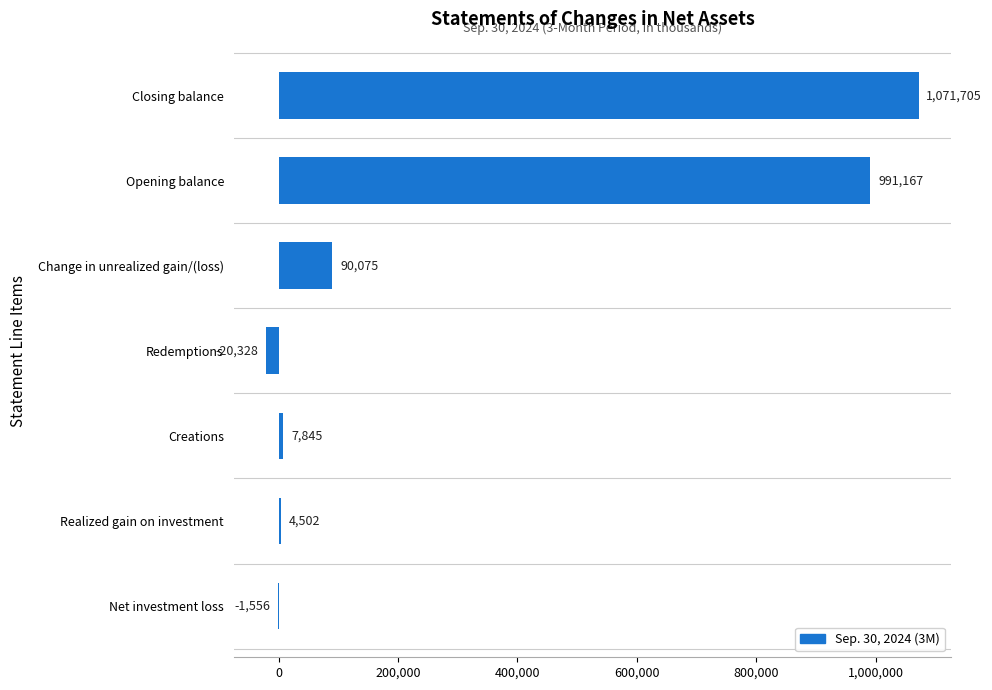

The value at Redemptions is -20328. True or false?

True